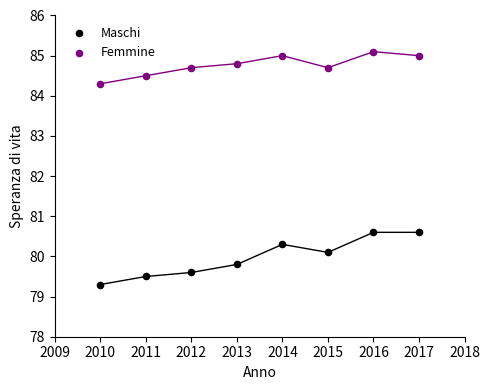

What are all the series names shown in the legend?

Maschi, Femmine